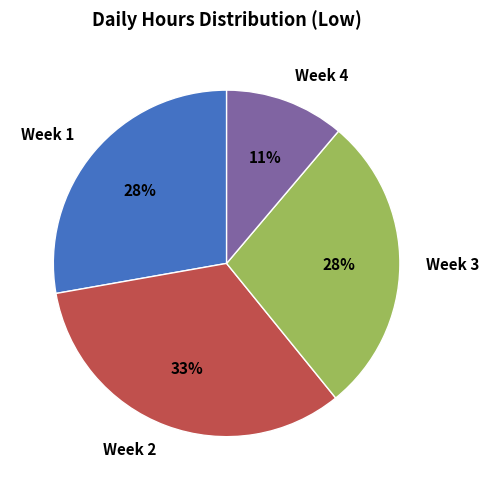

Which category has the biggest portion of the pie?

Week 2